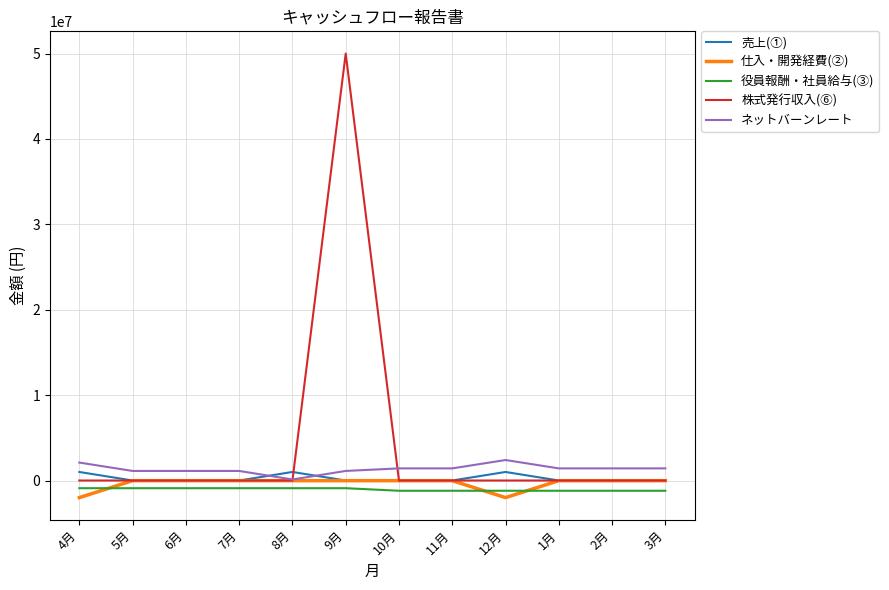

How many lines are shown in the chart?

5